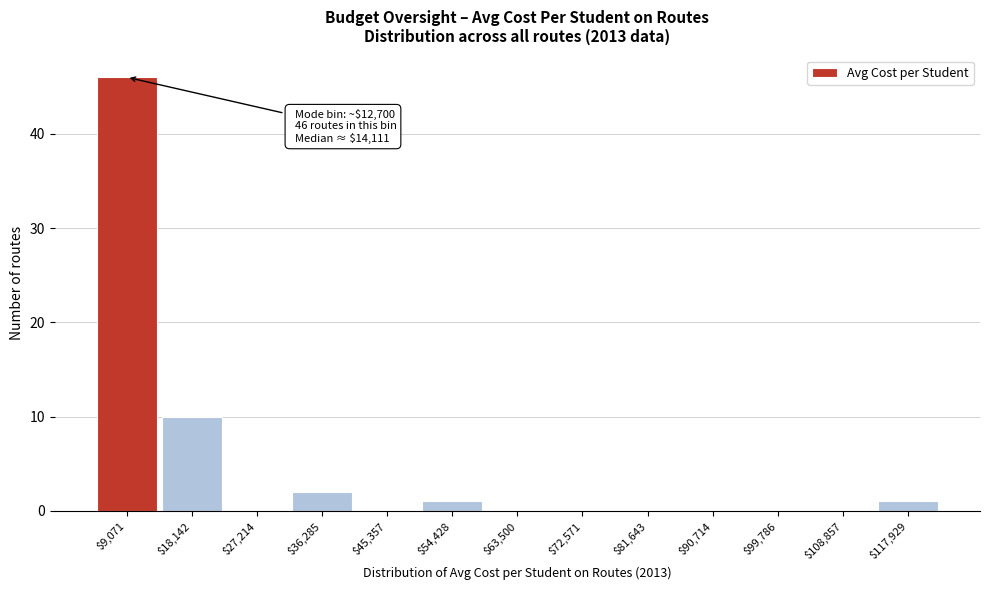

What is the sum of all values?

60